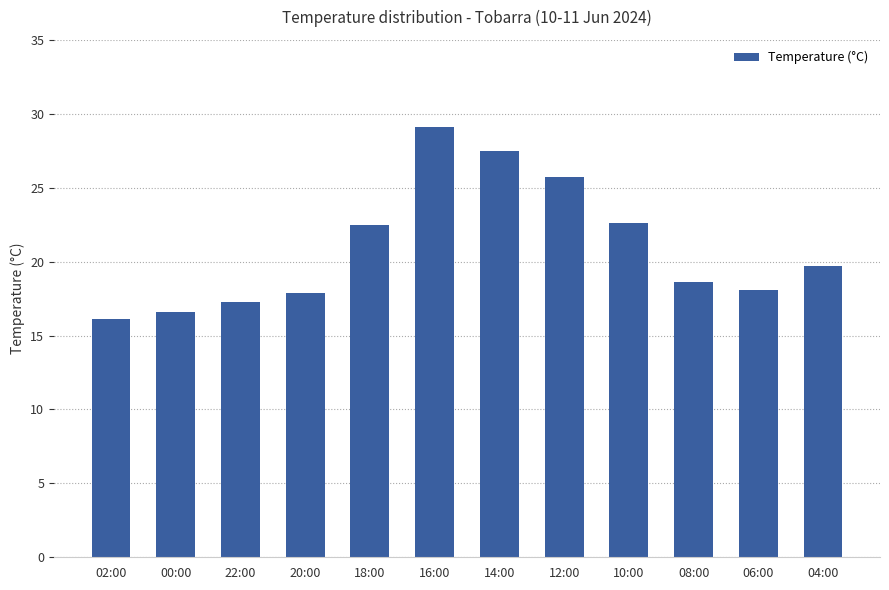

What is the value of the 9th bar from the left?

22.6